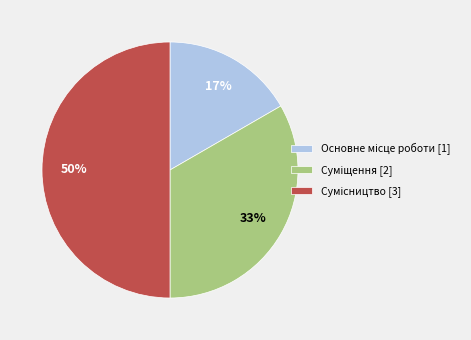

To the nearest percent, what is the average slice percentage?

33%